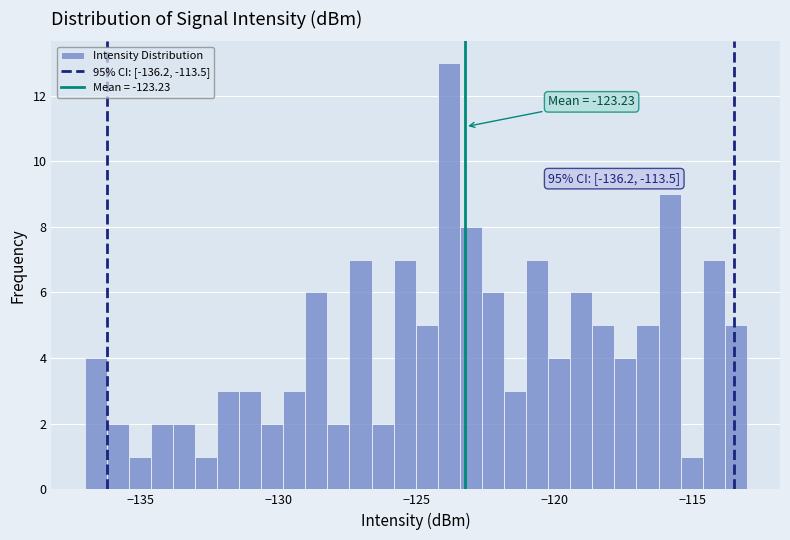

Around what value on the x-axis is the tallest bar? Give the approximate position of its centre, as read against the axis.

-124.0